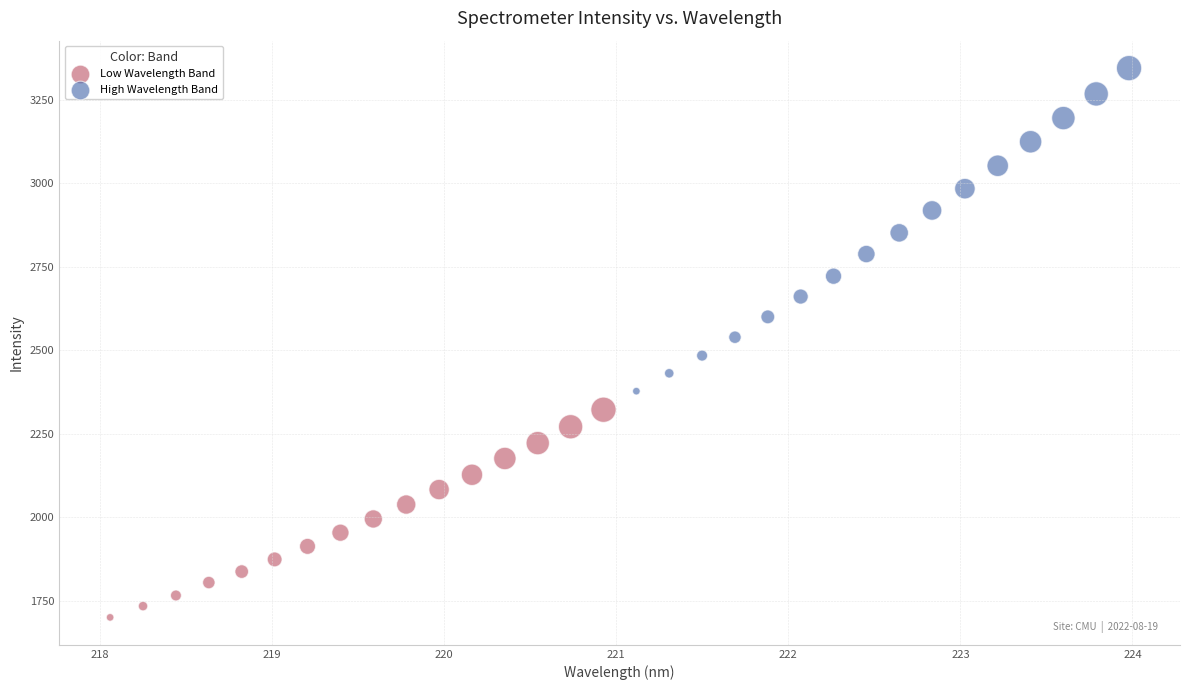

Which series contains the lowest Y value?

Low Wavelength Band